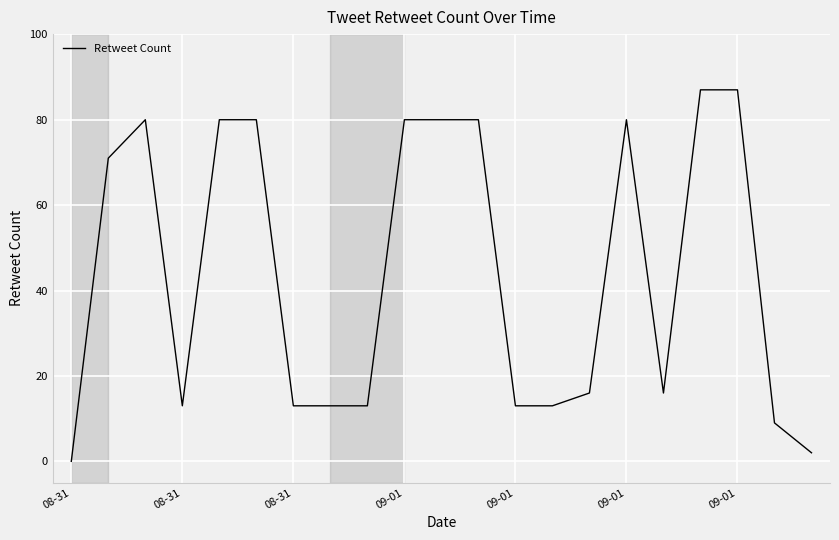

What is the difference between the maximum and minimum values?

87